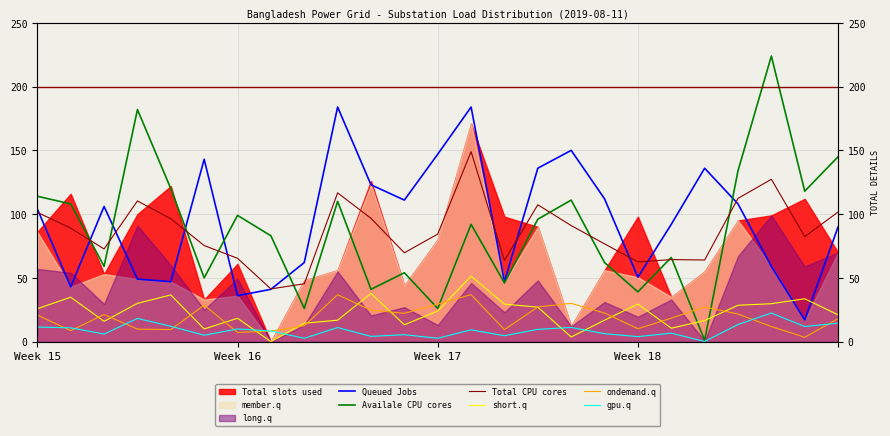

What is the difference between the gpu.q values at 15 and Week 18?

8.6